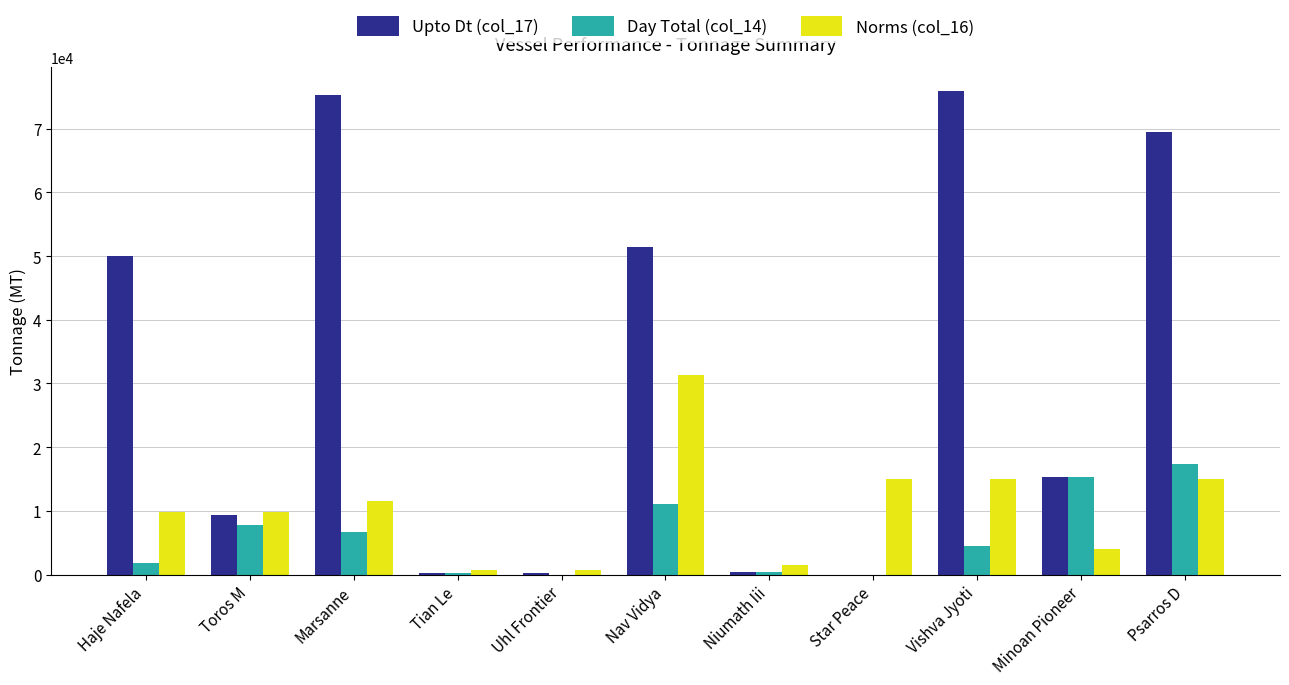

What is the total value across all series at Marsanne?

93614